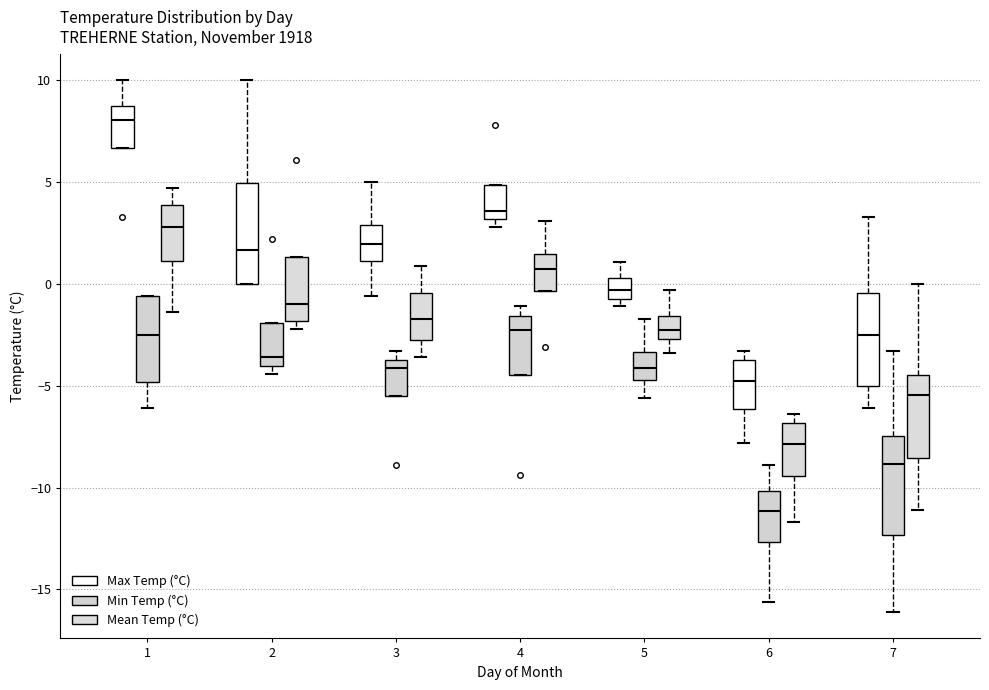

Which box has the lowest median line?

6 (Min Temp (°C))